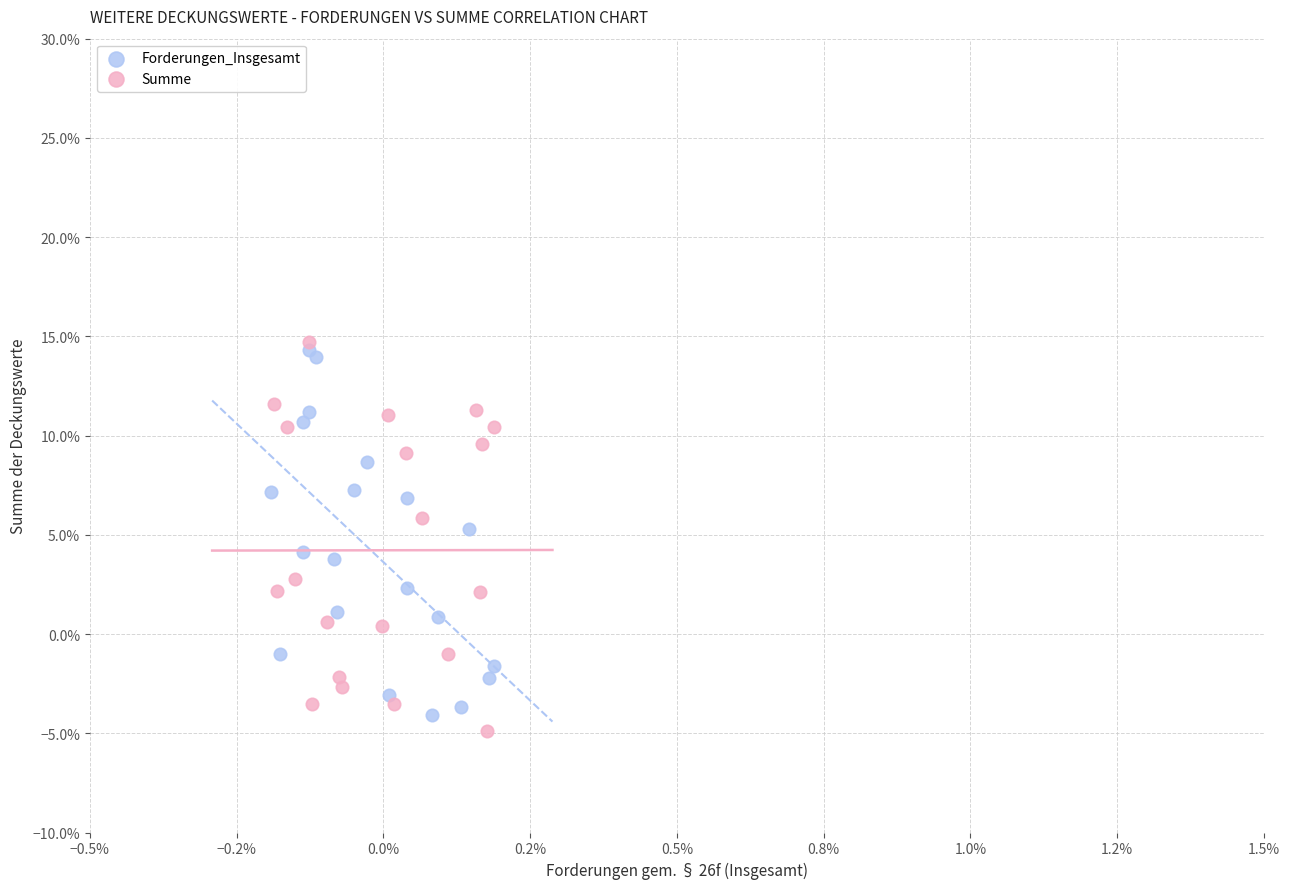

Which series has the widest spread of Y values?

Summe